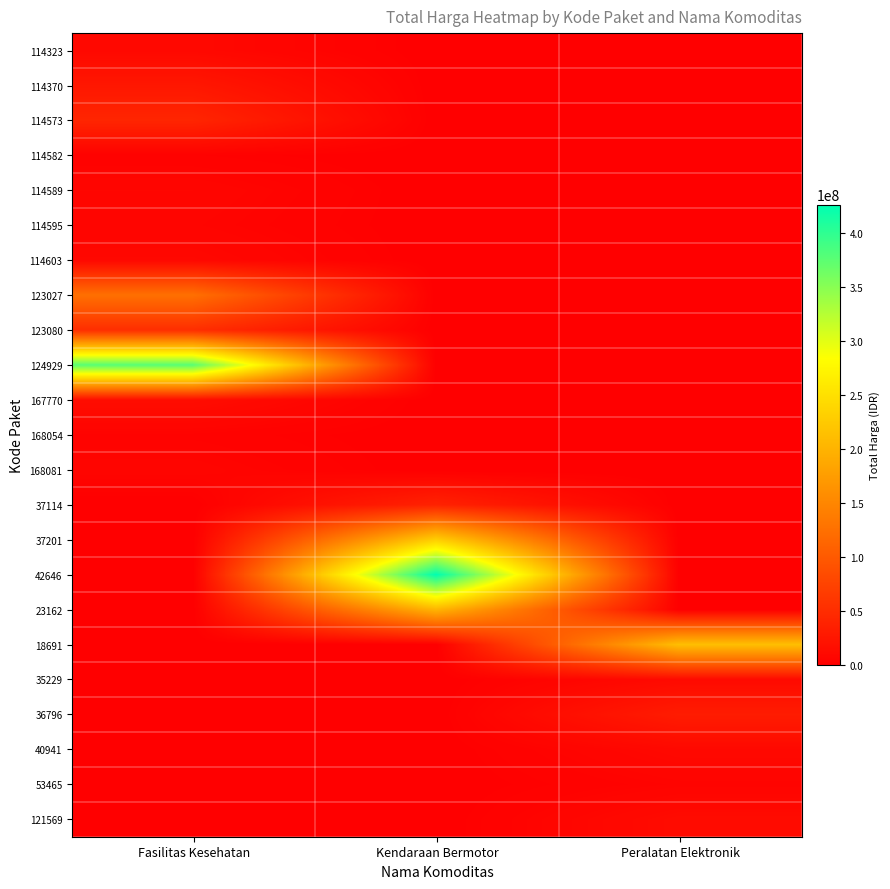

Count the number of data series in this chart.

23